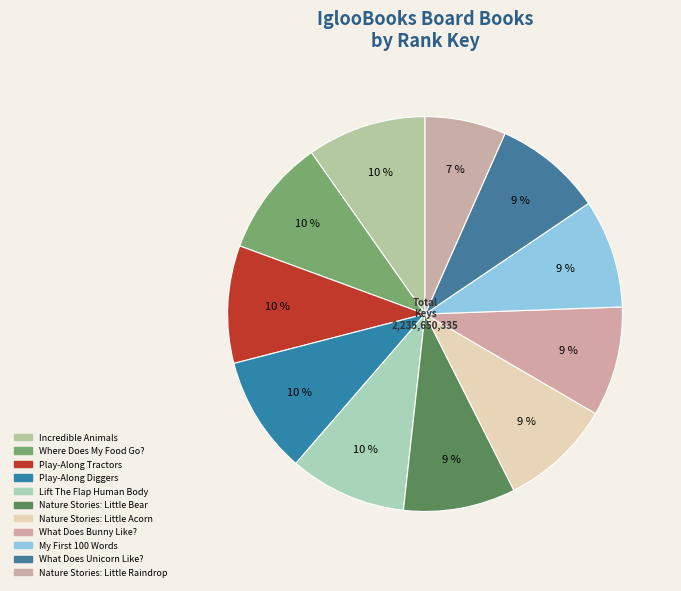

Is there any slice that represents more than half of the pie?

No